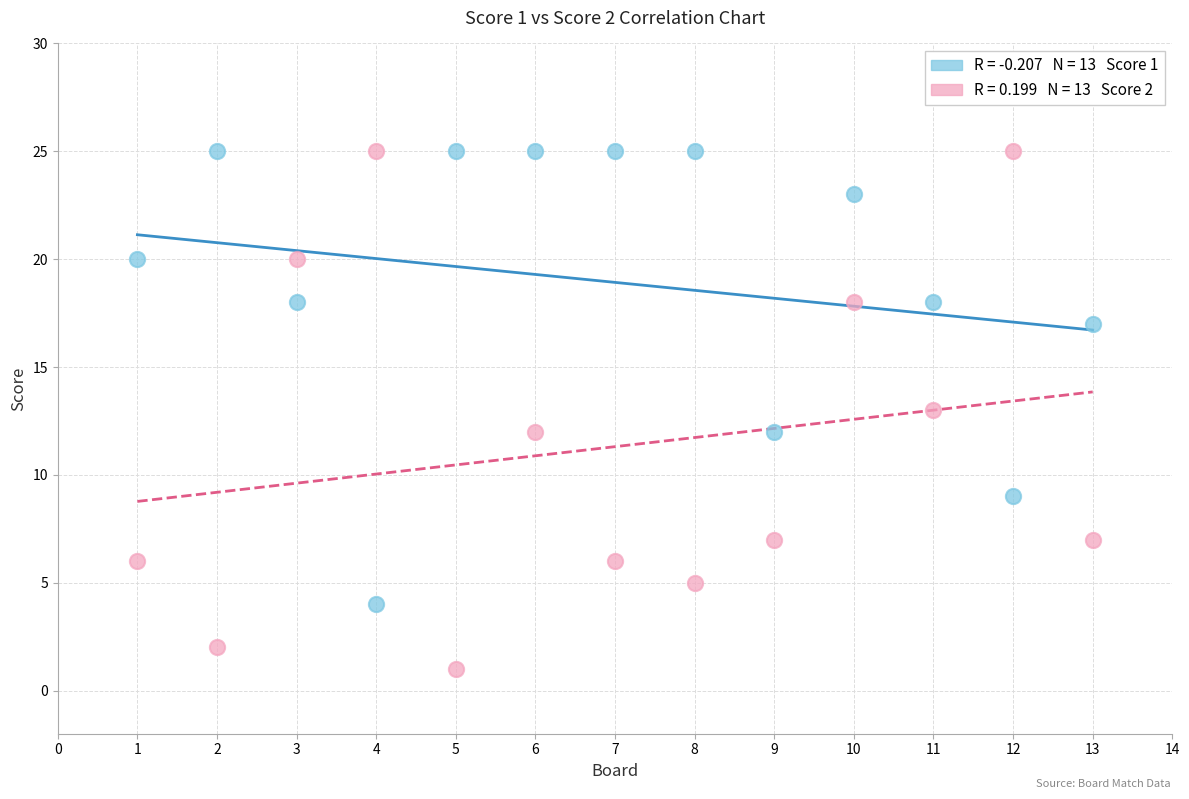

Across all data points, what is the range of X values (max minus min)?

12